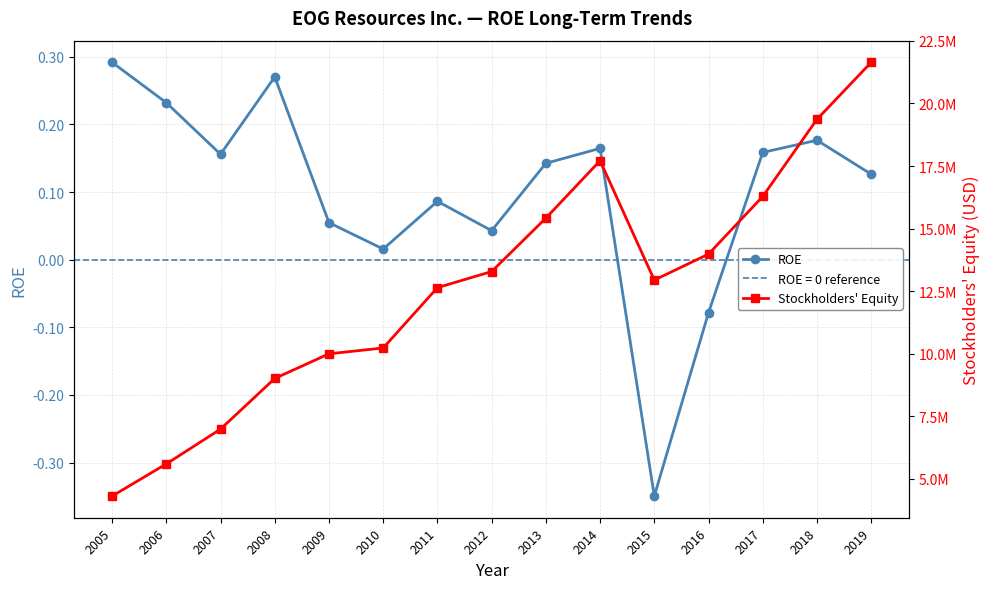

What is the sum of the ROE values at 2008 and 2011?

0.4